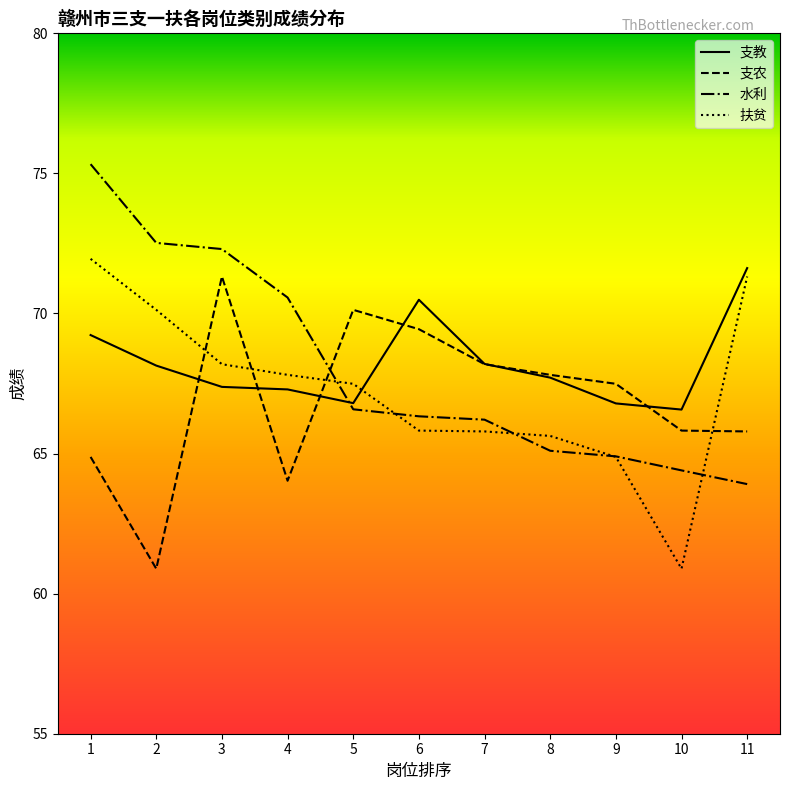

What is the greatest value displayed?

75.3